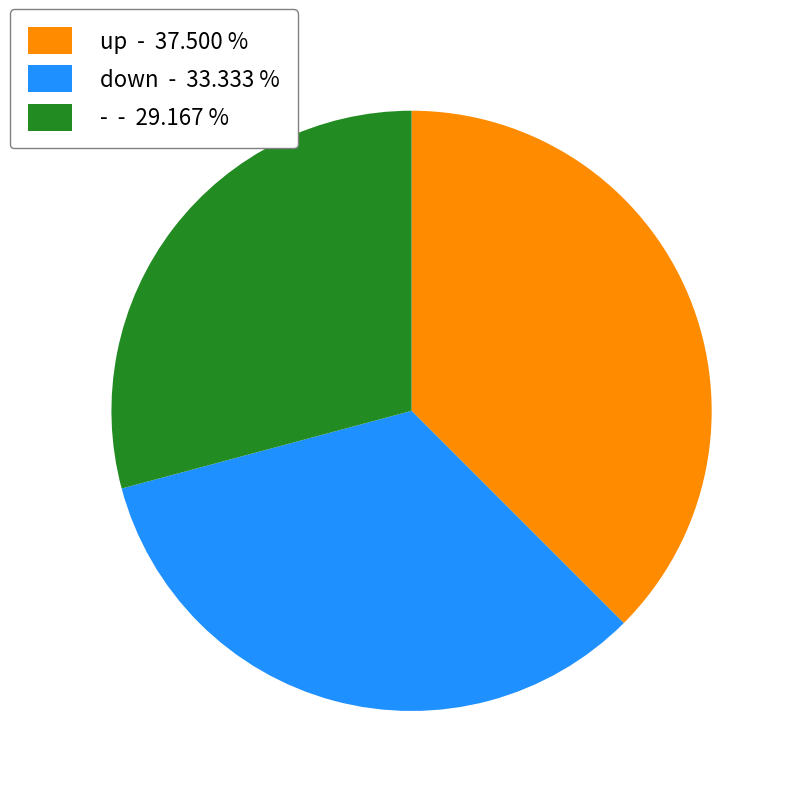

Do - and down together represent more than half of the pie?

Yes